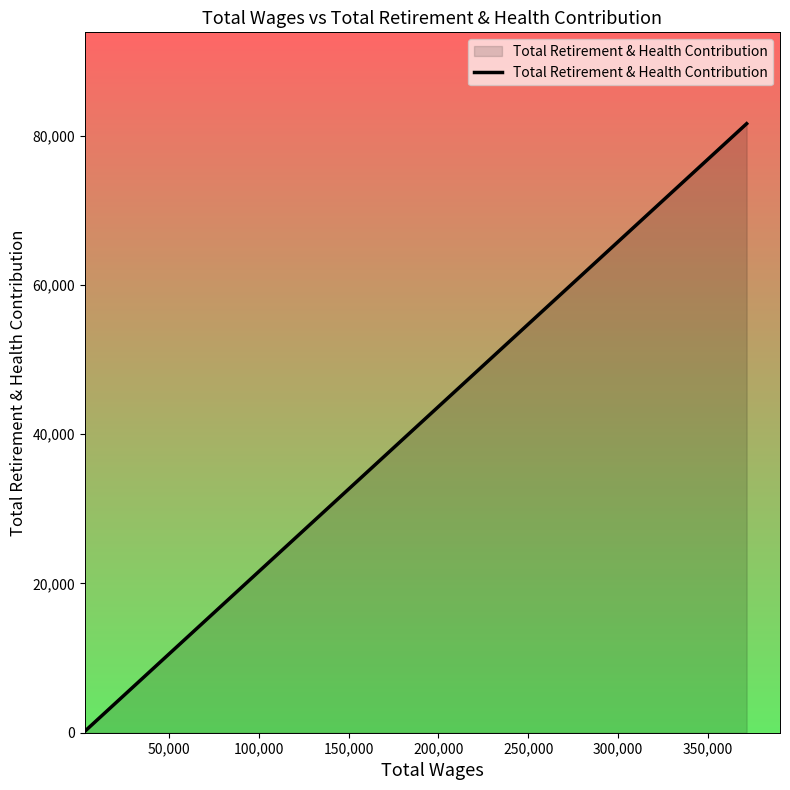

True or false: the data has more than 1 interior local peaks.

False